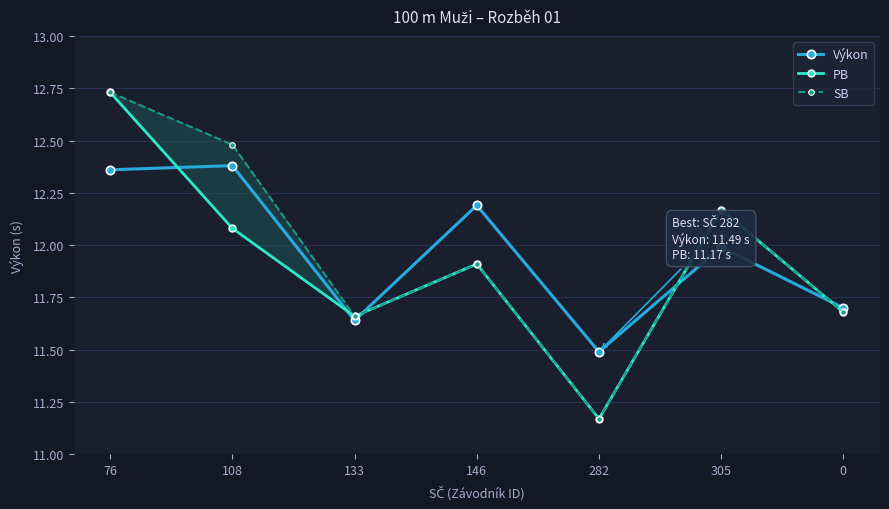

True or false: Výkon and SB intersect in this chart.

True